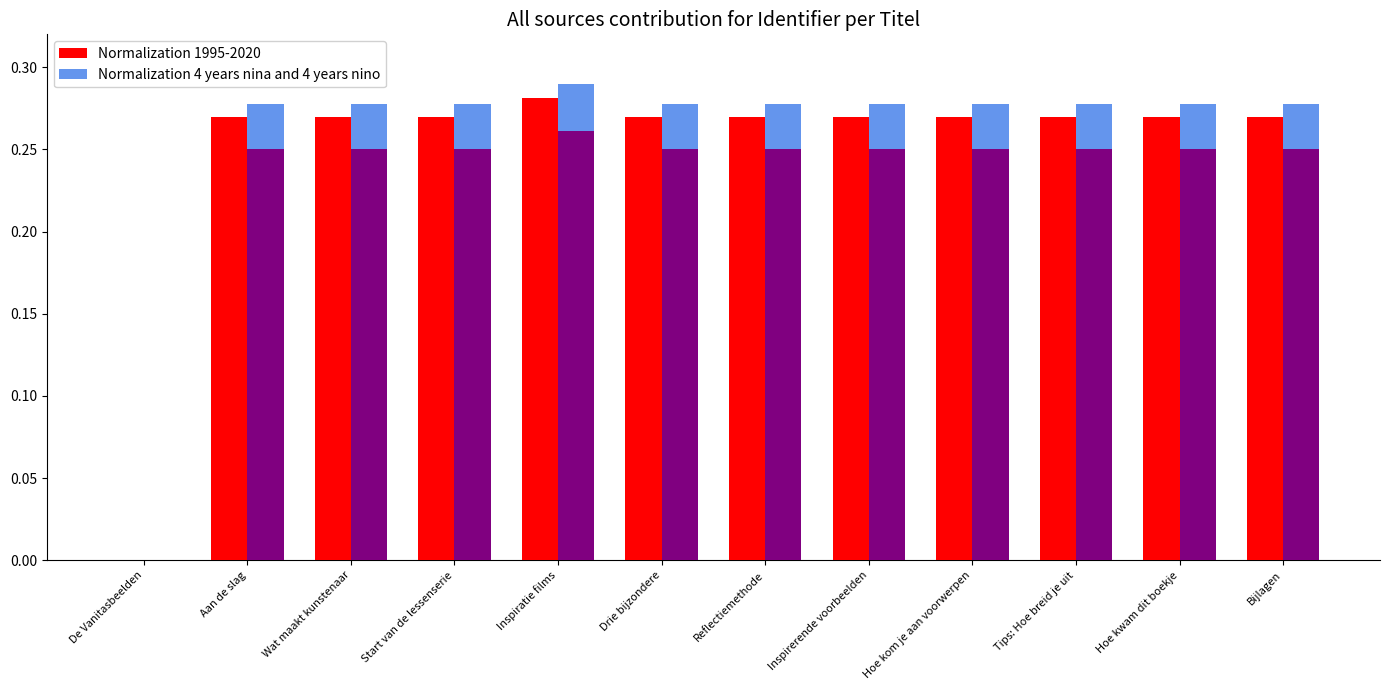

How many data points does each series have?

12